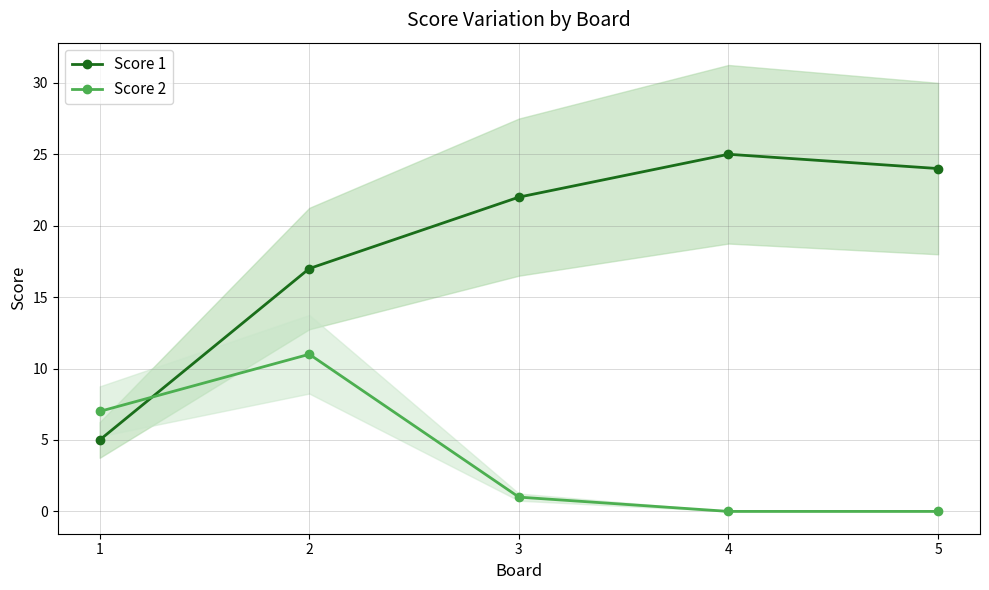

How many lines are shown in the chart?

2